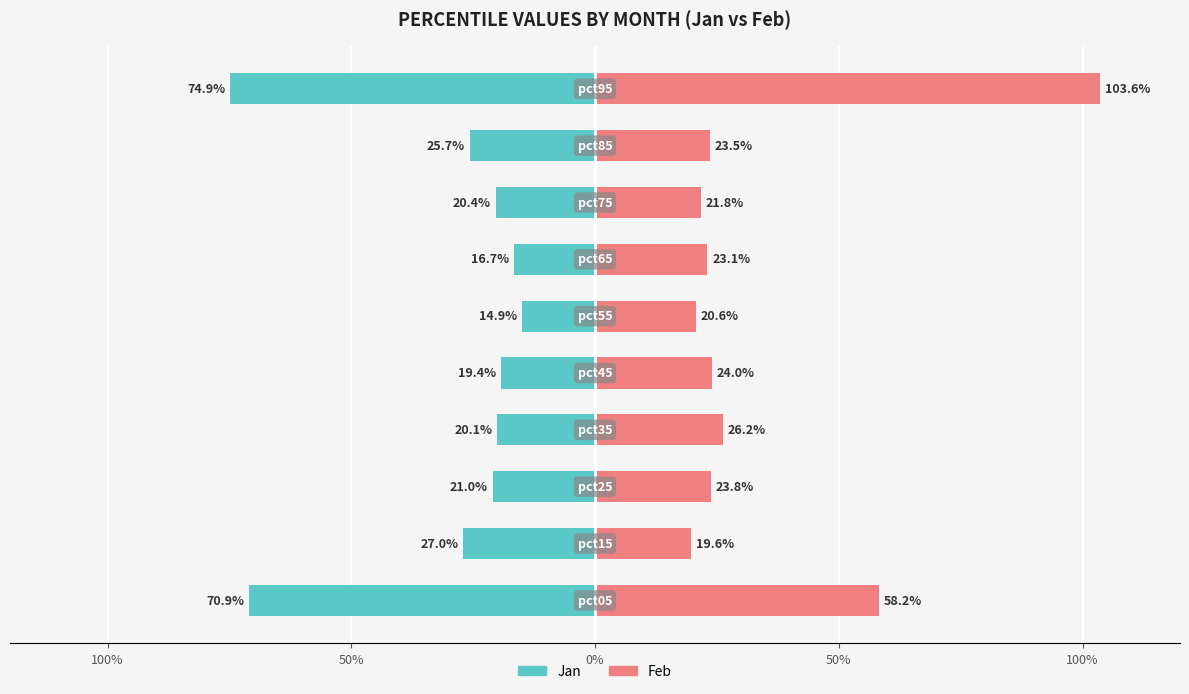

What are all the series names shown in the legend?

Jan, Feb